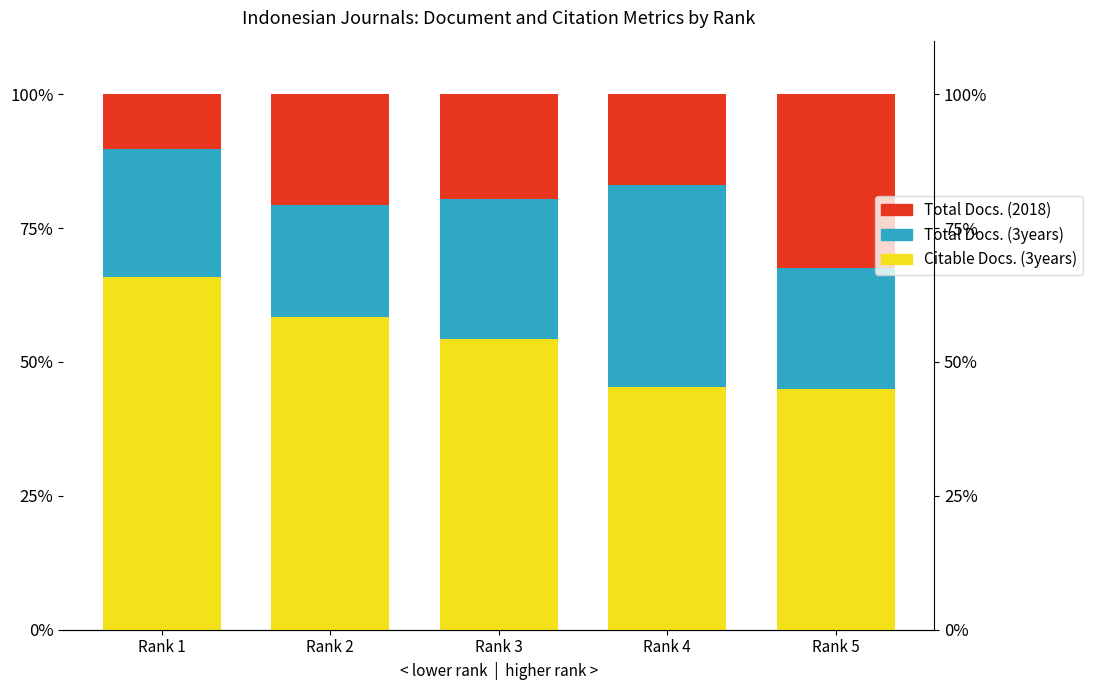

What is the total value across all series at Rank 2?

100.0